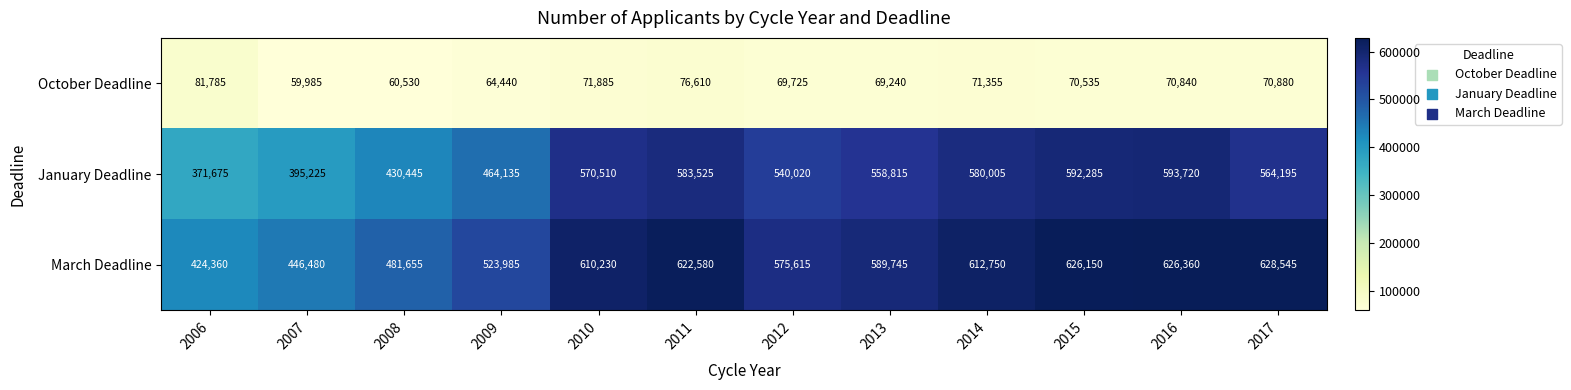

At which category is the sum across all series the highest?

2016